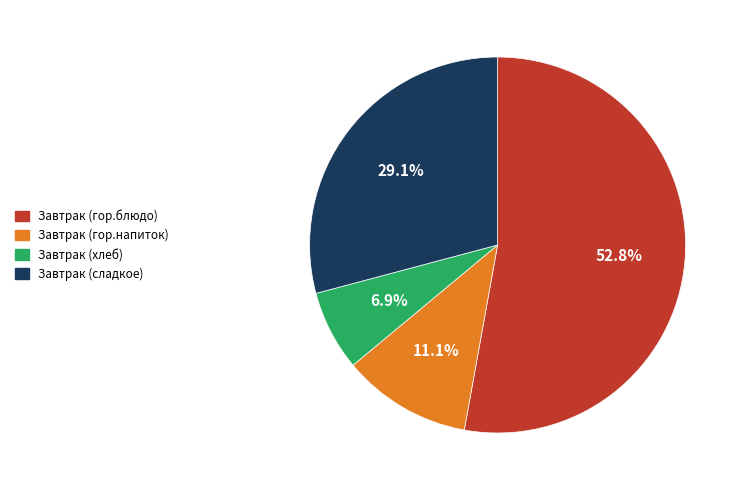

To the nearest percent, what is the difference between the Завтрак (гор.блюдо) and Завтрак (гор.напиток) slice percentages?

42%